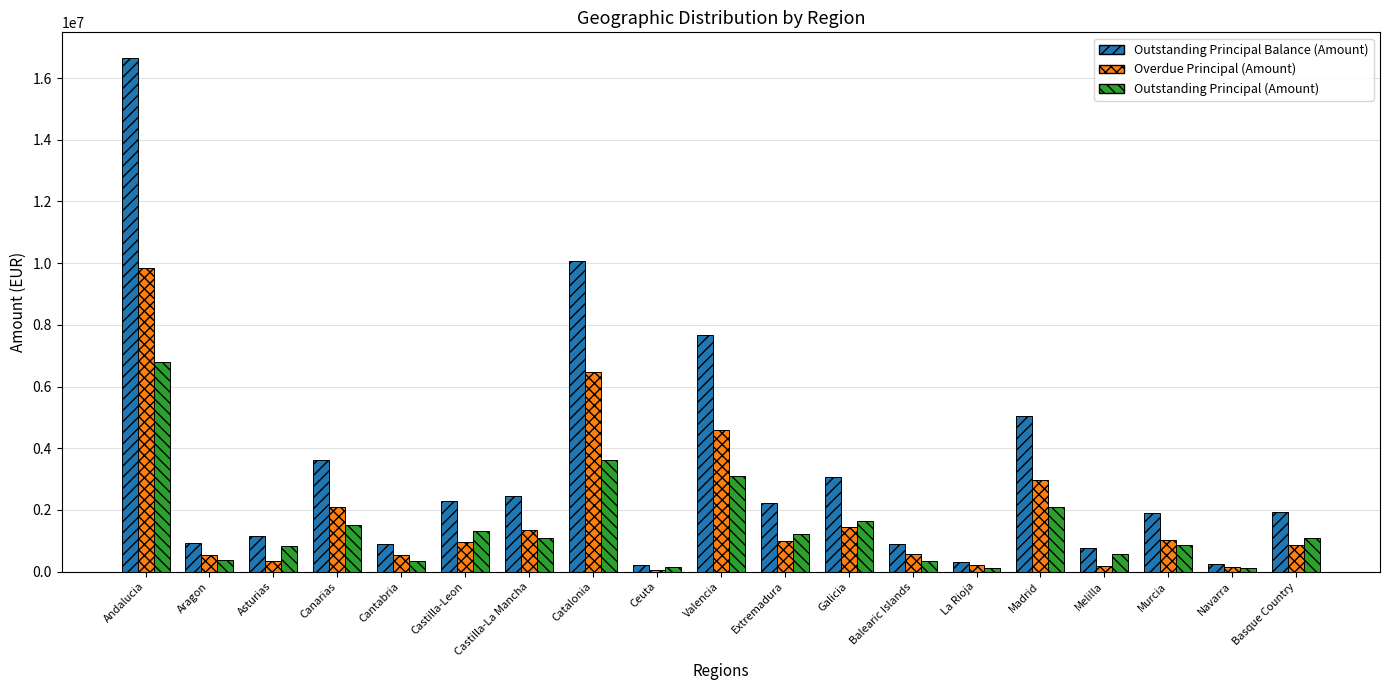

At how many categories does at least one series exceed 6321390?

3